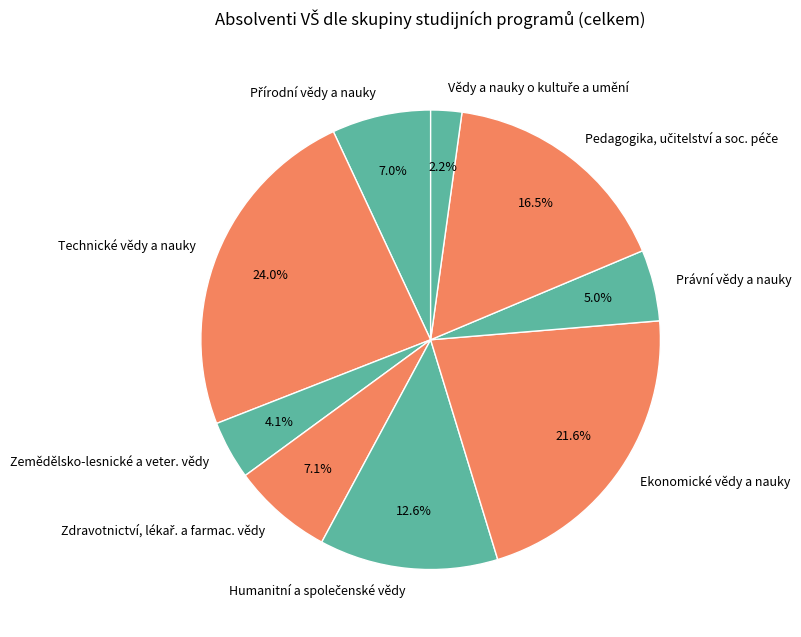

What is the largest slice in the pie chart?

Technické vědy a nauky